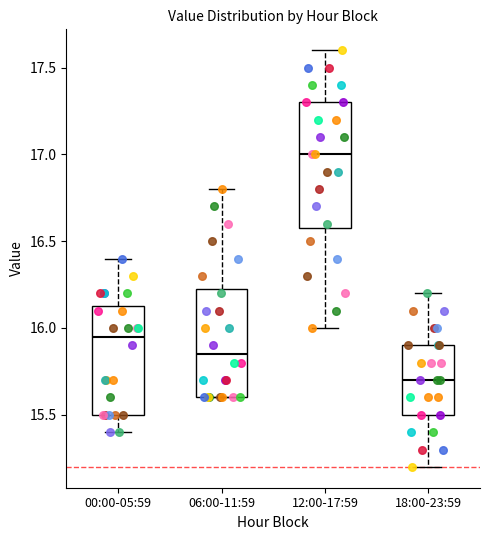

Reading left to right, transcribe this box plot: for each box, give where its median line is, the range the box spans, and where its two whiskers end, as read against the y-axis. The values are not printed on the chart, so give them approximately, as read against the axis.

00:00-05:59: median 15.95, box 15.50 to 16.15, whiskers 15.40 to 16.40
06:00-11:59: median 15.85, box 15.60 to 16.25, whiskers 15.60 to 16.80
12:00-17:59: median 17.00, box 16.60 to 17.30, whiskers 16.00 to 17.60
18:00-23:59: median 15.70, box 15.50 to 15.90, whiskers 15.20 to 16.20